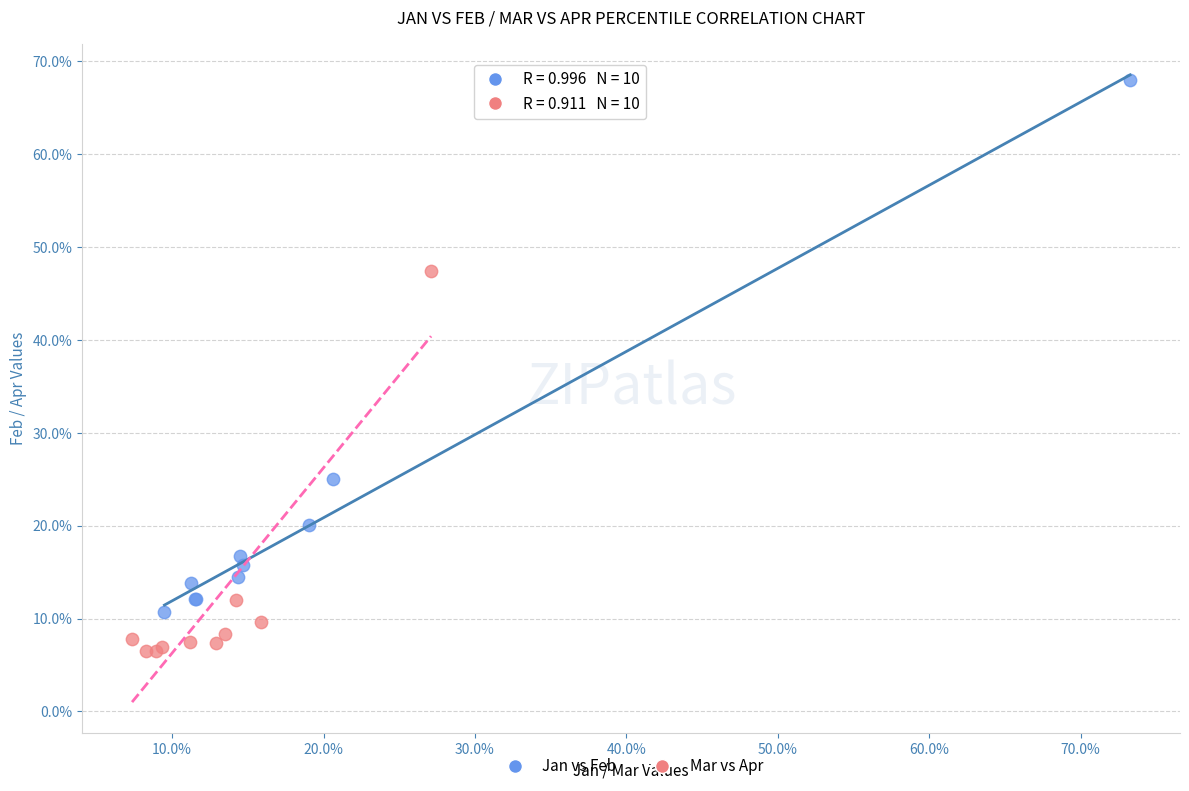

What are all the series names shown in the legend?

Jan vs Feb, Mar vs Apr